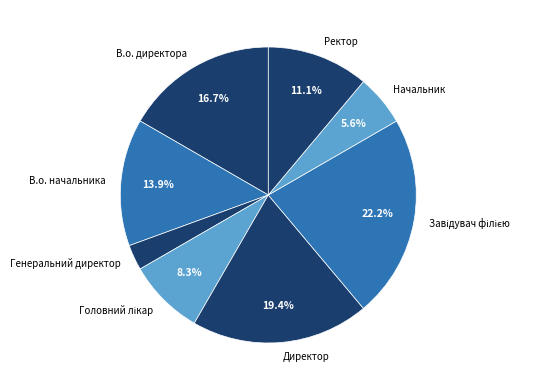

What is the ratio of the value at Директор to the value at Начальник?

3.5